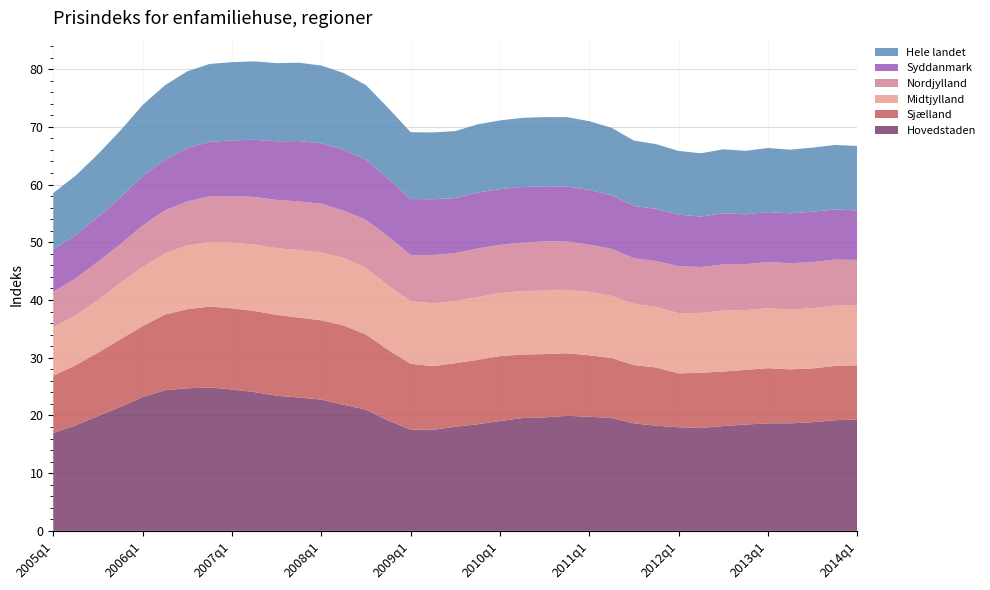

Reading right to left, transcribe all the data shown in this chart.

Hovedstaden: 2014q1=19.3	2013q4=19.2	2013q3=18.8	2013q2=18.6	2013q1=18.6	2012q4=18.4	2012q3=18.2	2012q2=17.8	2012q1=17.9	2011q4=18.2	2011q3=18.6	2011q2=19.6	2011q1=19.8	2010q4=19.9	2010q3=19.7	2010q2=19.5	2010q1=19.0	2009q4=18.5	2009q3=18.0	2009q2=17.5	2009q1=17.5	2008q4=19.1	2008q3=21.0	2008q2=21.8	2008q1=22.7	2007q4=23.1	2007q3=23.4	2007q2=24.0	2007q1=24.5	2006q4=24.8	2006q3=24.7	2006q2=24.4	2006q1=23.2	2005q4=21.5	2005q3=19.9	2005q2=18.3	2005q1=17.0
Sjælland: 2014q1=9.4	2013q4=9.4	2013q3=9.3	2013q2=9.4	2013q1=9.6	2012q4=9.5	2012q3=9.4	2012q2=9.6	2012q1=9.3	2011q4=10.1	2011q3=10.1	2011q2=10.4	2011q1=10.6	2010q4=10.8	2010q3=11.0	2010q2=11.0	2010q1=11.2	2009q4=11.2	2009q3=11.0	2009q2=11.0	2009q1=11.4	2008q4=12.2	2008q3=13.0	2008q2=13.7	2008q1=13.7	2007q4=13.8	2007q3=14.0	2007q2=14.0	2007q1=14.1	2006q4=14.0	2006q3=13.7	2006q2=13.1	2006q1=12.3	2005q4=11.7	2005q3=11.0	2005q2=10.4	2005q1=9.9
Midtjylland: 2014q1=10.3	2013q4=10.4	2013q3=10.4	2013q2=10.3	2013q1=10.4	2012q4=10.4	2012q3=10.6	2012q2=10.4	2012q1=10.4	2011q4=10.5	2011q3=10.6	2011q2=10.8	2011q1=11.0	2010q4=11.0	2010q3=11.0	2010q2=11.0	2010q1=10.9	2009q4=10.9	2009q3=10.8	2009q2=10.9	2009q1=10.8	2008q4=11.1	2008q3=11.5	2008q2=11.7	2008q1=11.7	2007q4=11.7	2007q3=11.5	2007q2=11.5	2007q1=11.4	2006q4=11.2	2006q3=11.0	2006q2=10.6	2006q1=10.2	2005q4=9.7	2005q3=9.1	2005q2=8.6	2005q1=8.4
Nordjylland: 2014q1=7.9	2013q4=8.0	2013q3=8.0	2013q2=8.0	2013q1=8.0	2012q4=7.9	2012q3=8.0	2012q2=7.9	2012q1=8.1	2011q4=8.0	2011q3=7.9	2011q2=8.2	2011q1=8.2	2010q4=8.4	2010q3=8.5	2010q2=8.4	2010q1=8.4	2009q4=8.4	2009q3=8.3	2009q2=8.4	2009q1=8.0	2008q4=8.5	2008q3=8.4	2008q2=8.2	2008q1=8.5	2007q4=8.4	2007q3=8.4	2007q2=8.3	2007q1=8.0	2006q4=7.9	2006q3=7.6	2006q2=7.5	2006q1=7.2	2005q4=6.7	2005q3=6.6	2005q2=6.4	2005q1=6.2
Syddanmark: 2014q1=8.6	2013q4=8.7	2013q3=8.7	2013q2=8.6	2013q1=8.6	2012q4=8.6	2012q3=8.9	2012q2=8.8	2012q1=8.9	2011q4=9.0	2011q3=9.1	2011q2=9.3	2011q1=9.5	2010q4=9.5	2010q3=9.5	2010q2=9.6	2010q1=9.6	2009q4=9.7	2009q3=9.5	2009q2=9.7	2009q1=9.7	2008q4=10.0	2008q3=10.4	2008q2=10.6	2008q1=10.4	2007q4=10.5	2007q3=10.2	2007q2=9.9	2007q1=9.7	2006q4=9.4	2006q3=9.3	2006q2=8.8	2006q1=8.6	2005q4=8.1	2005q3=7.7	2005q2=7.5	2005q1=7.3
Hele landet: 2014q1=11.2	2013q4=11.2	2013q3=11.1	2013q2=11.0	2013q1=11.1	2012q4=11.0	2012q3=11.1	2012q2=11.0	2012q1=11.0	2011q4=11.2	2011q3=11.3	2011q2=11.7	2011q1=11.9	2010q4=12.0	2010q3=12.0	2010q2=12.0	2010q1=11.9	2009q4=11.8	2009q3=11.6	2009q2=11.6	2009q1=11.6	2008q4=12.3	2008q3=12.9	2008q2=13.3	2008q1=13.5	2007q4=13.6	2007q3=13.5	2007q2=13.6	2007q1=13.6	2006q4=13.5	2006q3=13.3	2006q2=12.9	2006q1=12.3	2005q4=11.6	2005q3=10.9	2005q2=10.3	2005q1=9.8